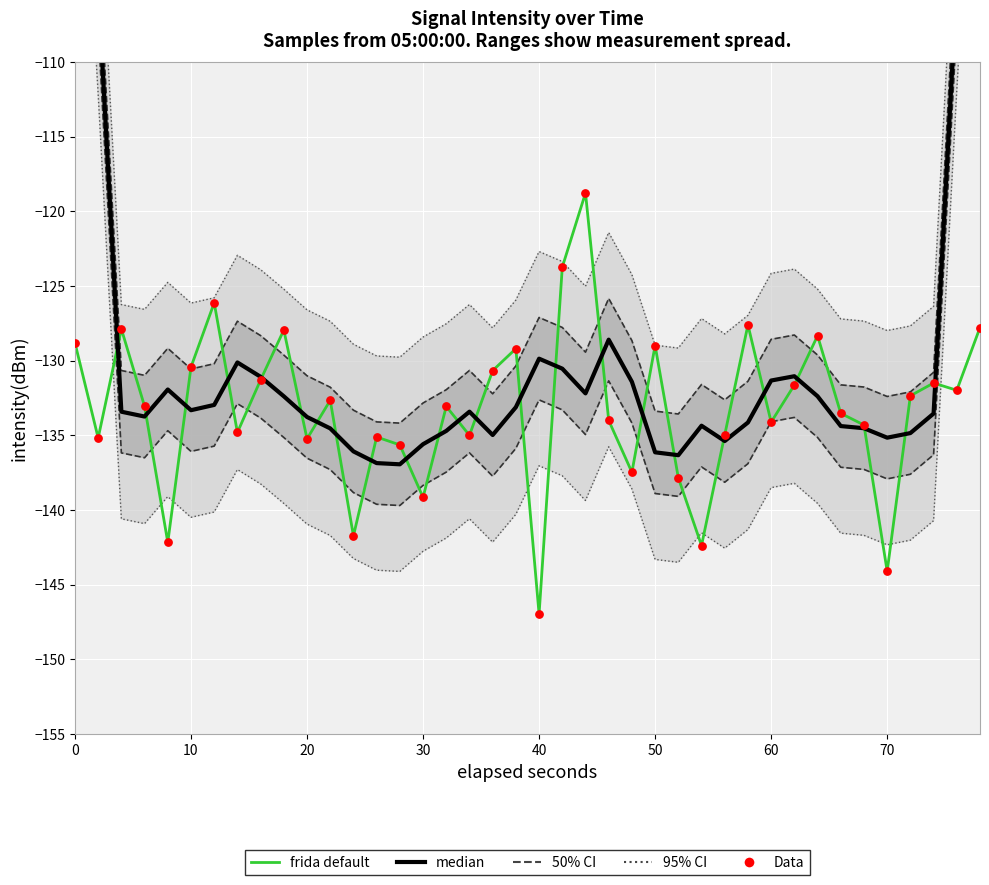

Which series contains the highest Y value?

median